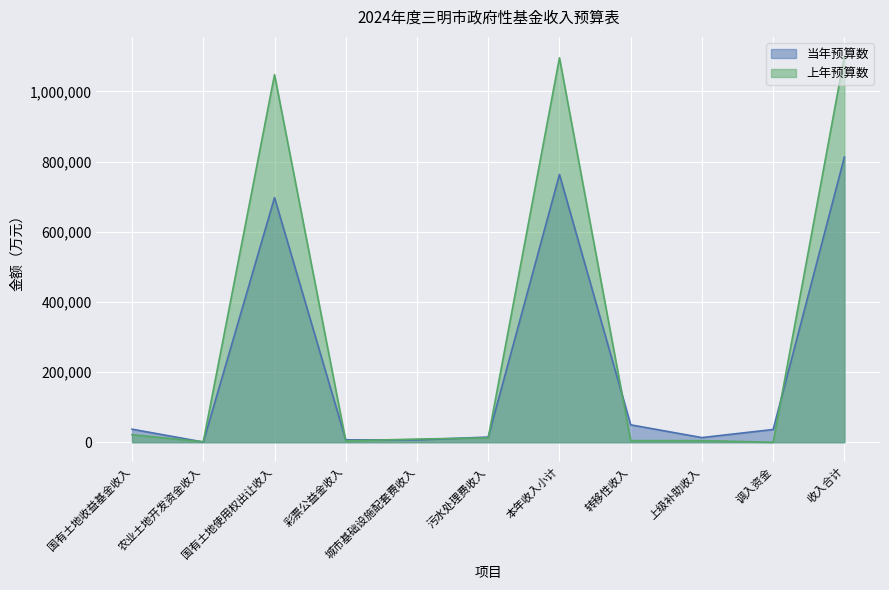

Between 本年收入小计 and 收入合计, which is larger?

收入合计